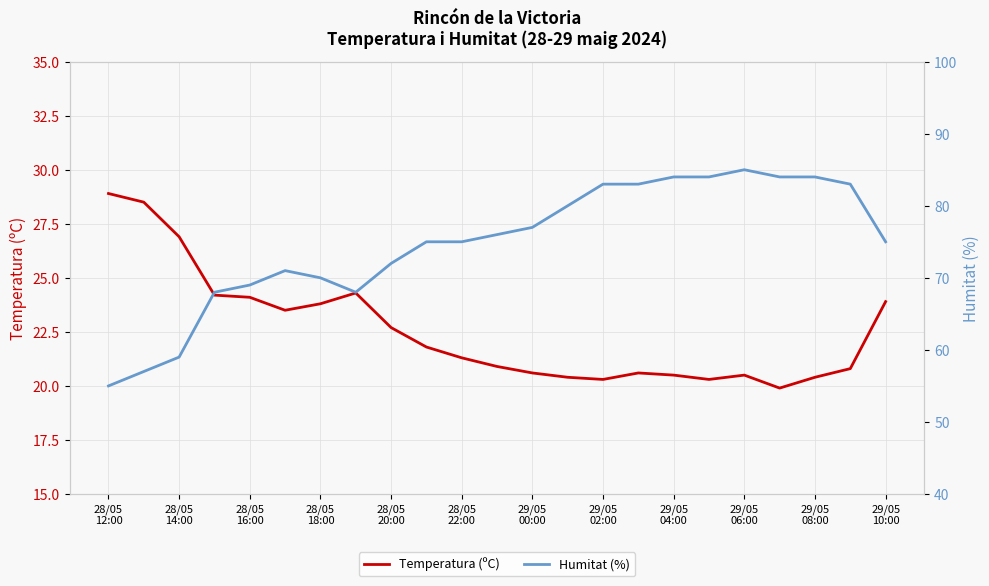

True or false: Humitat (%) and Temperatura (ºC) intersect in this chart.

False